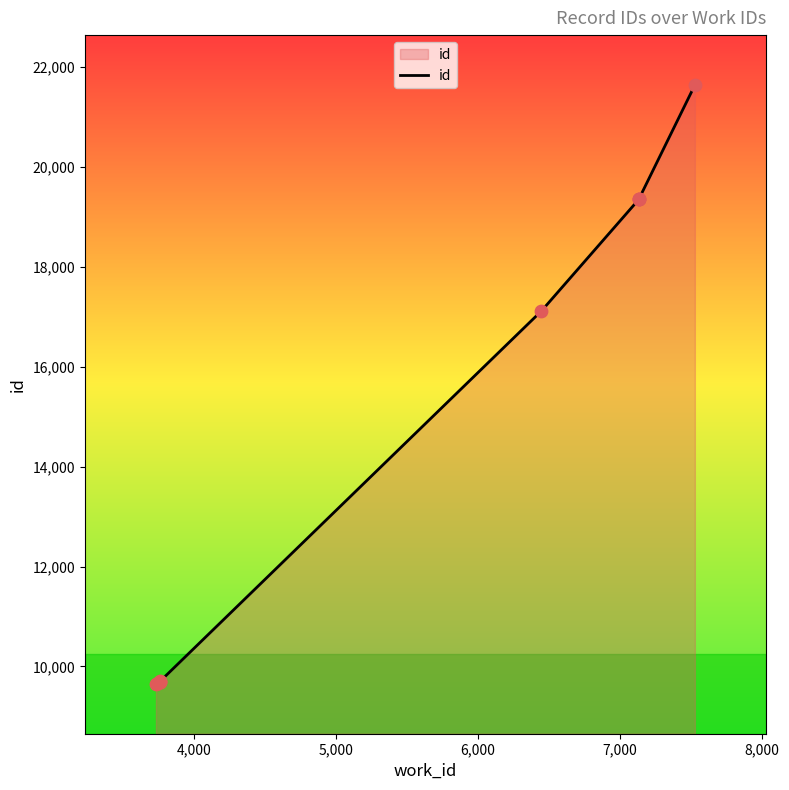

Between 5,000 and 6,000, which is larger?

6,000